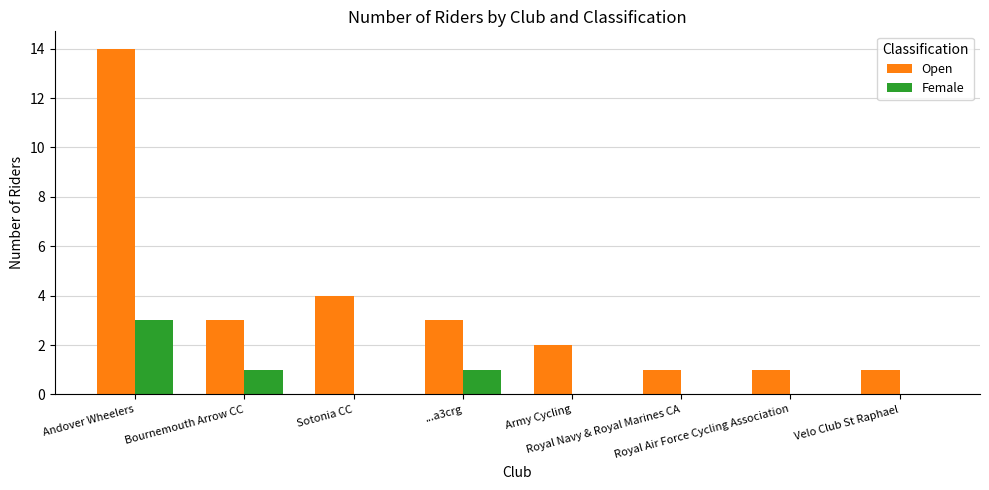

At which category is the sum across all series the highest?

Andover Wheelers